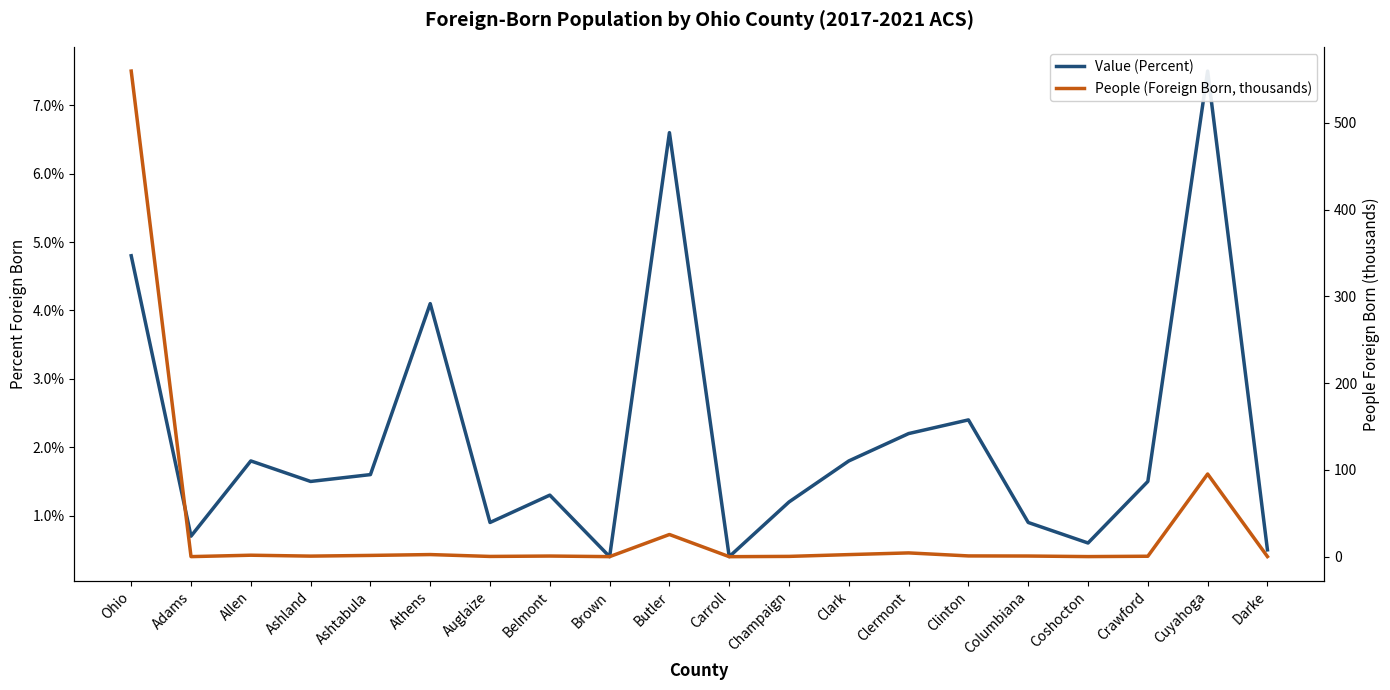

What is the approximate value of People (Foreign Born, thousands) at Carroll?

0.1